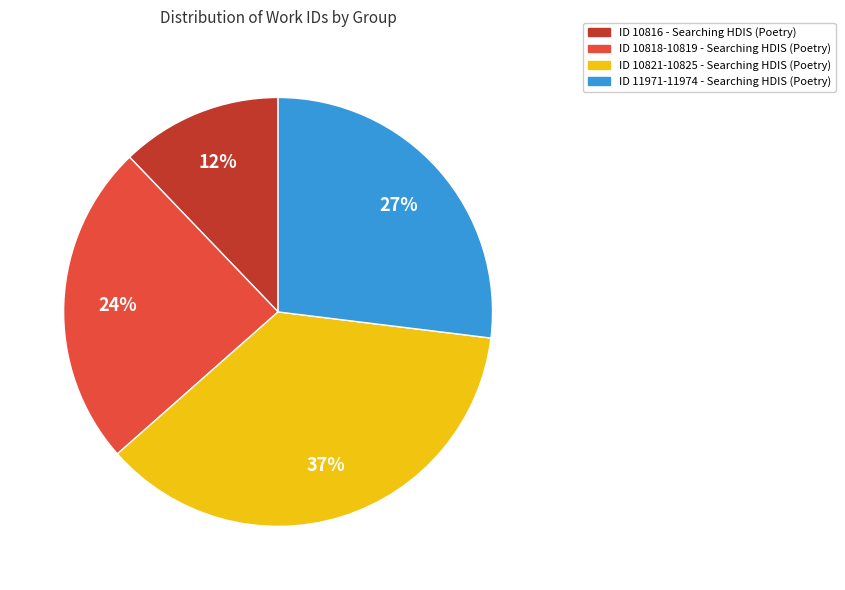

Rank the categories by value from highest to lowest.

ID 10821-10825 - Searching HDIS (Poetry), ID 11971-11974 - Searching HDIS (Poetry), ID 10818-10819 - Searching HDIS (Poetry), ID 10816 - Searching HDIS (Poetry)